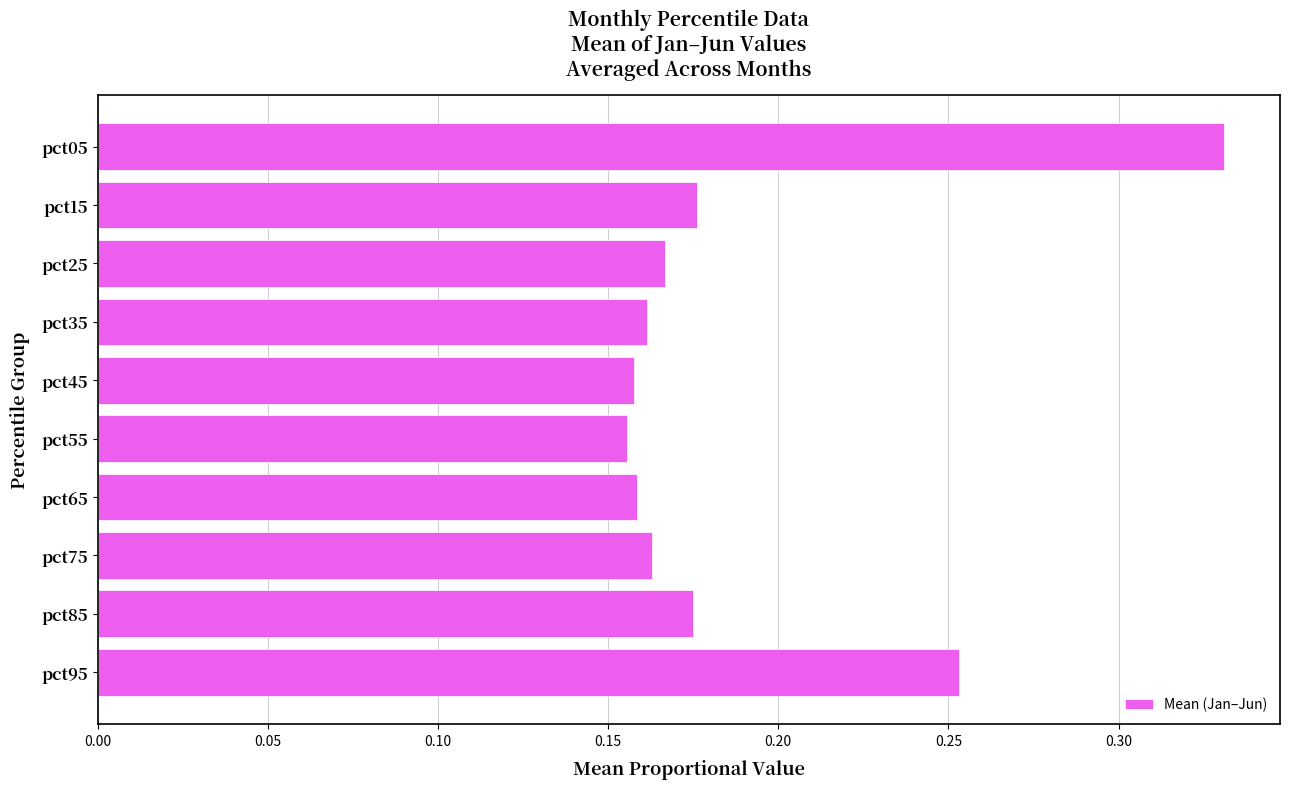

What is the sum of all values?

1.9